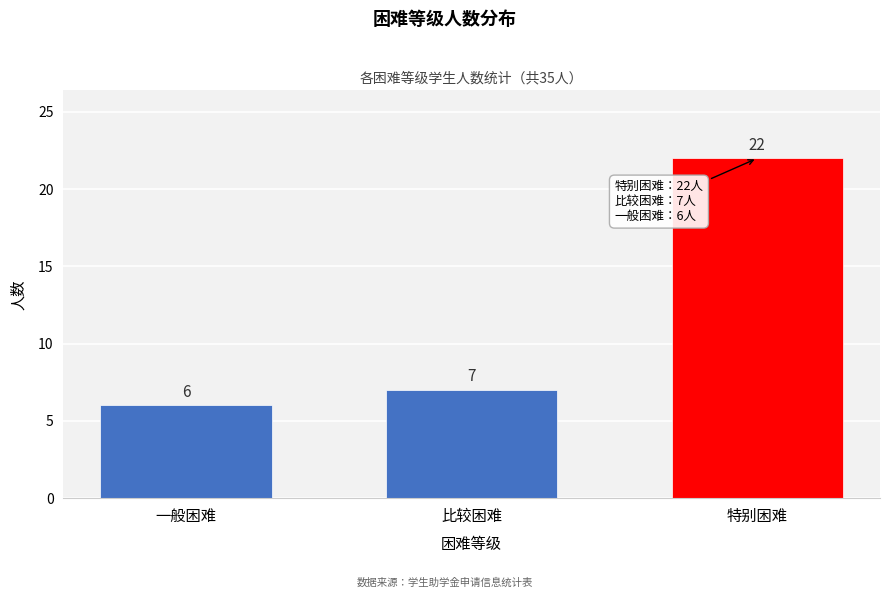

Reading left to right, transcribe all the data shown in this chart.

6	7	22